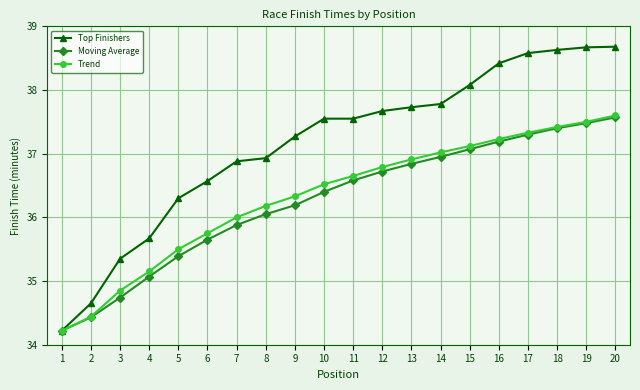

True or false: Moving Average has more than 1 points higher than both neighbors.

False